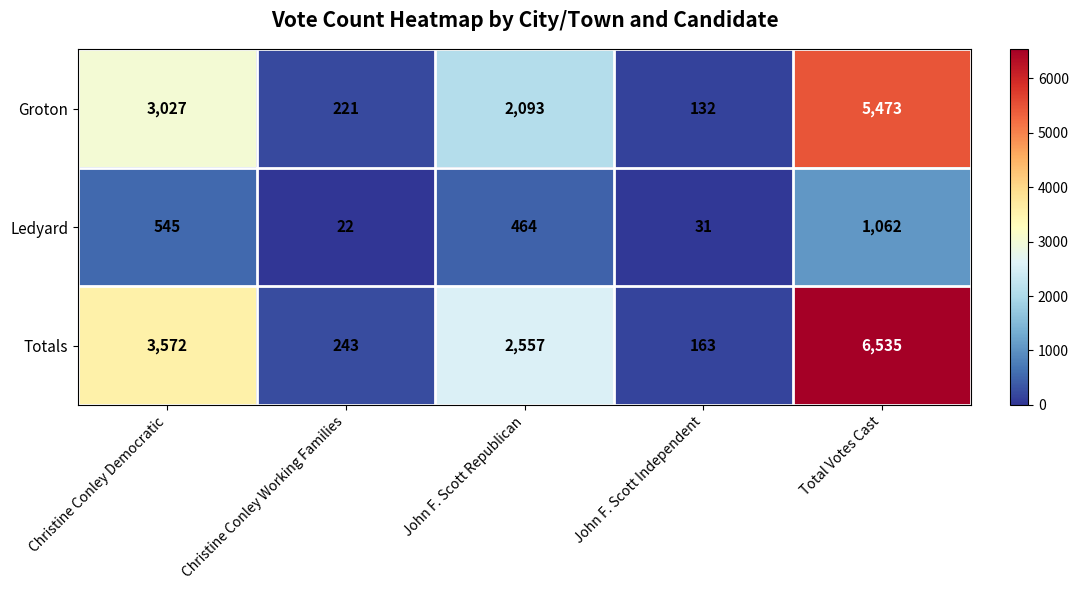

Reading left to right, list all the values displayed in this chart.

Groton: Christine Conley Democratic=3027	Christine Conley Working Families=221	John F. Scott Republican=2093	John F. Scott Independent=132	Total Votes Cast=5473
Ledyard: Christine Conley Democratic=545	Christine Conley Working Families=22	John F. Scott Republican=464	John F. Scott Independent=31	Total Votes Cast=1062
Totals: Christine Conley Democratic=3572	Christine Conley Working Families=243	John F. Scott Republican=2557	John F. Scott Independent=163	Total Votes Cast=6535